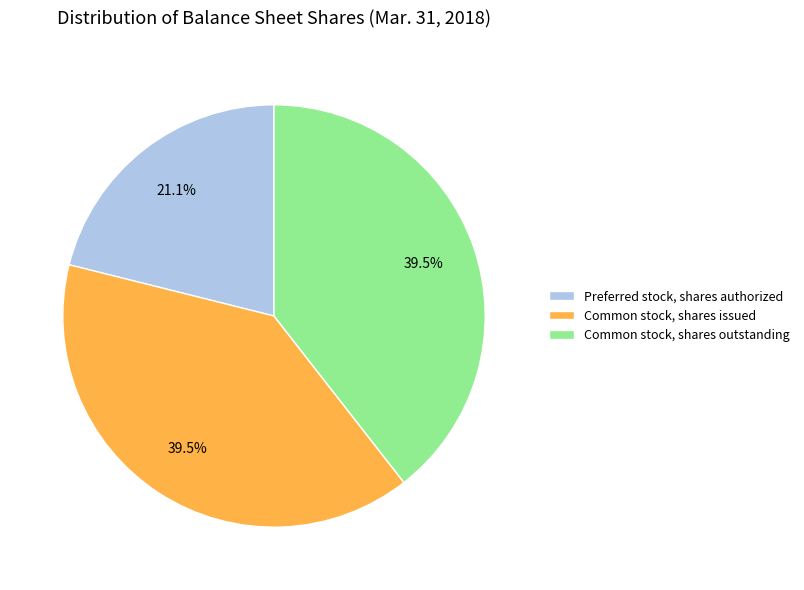

Which slice is the smallest?

Preferred stock, shares authorized